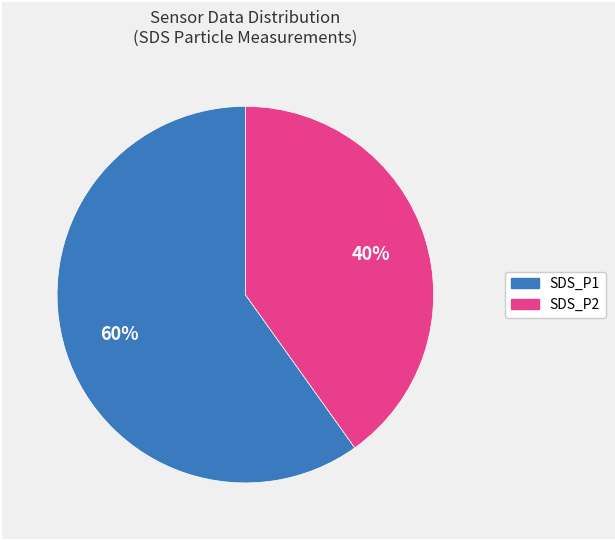

Which category has the biggest portion of the pie?

SDS_P1